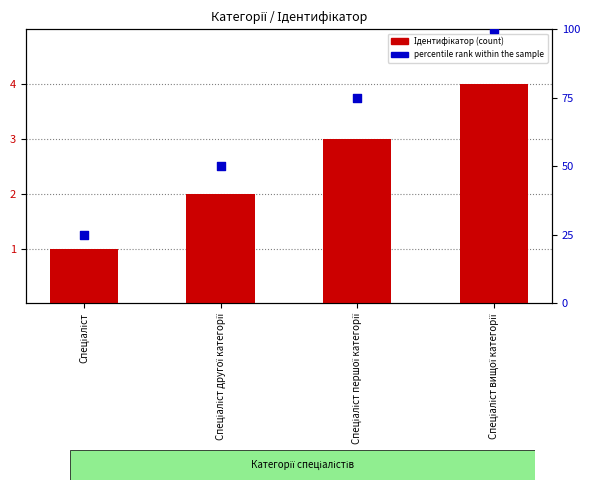

Which series has the largest total across all categories?

percentile rank within the sample